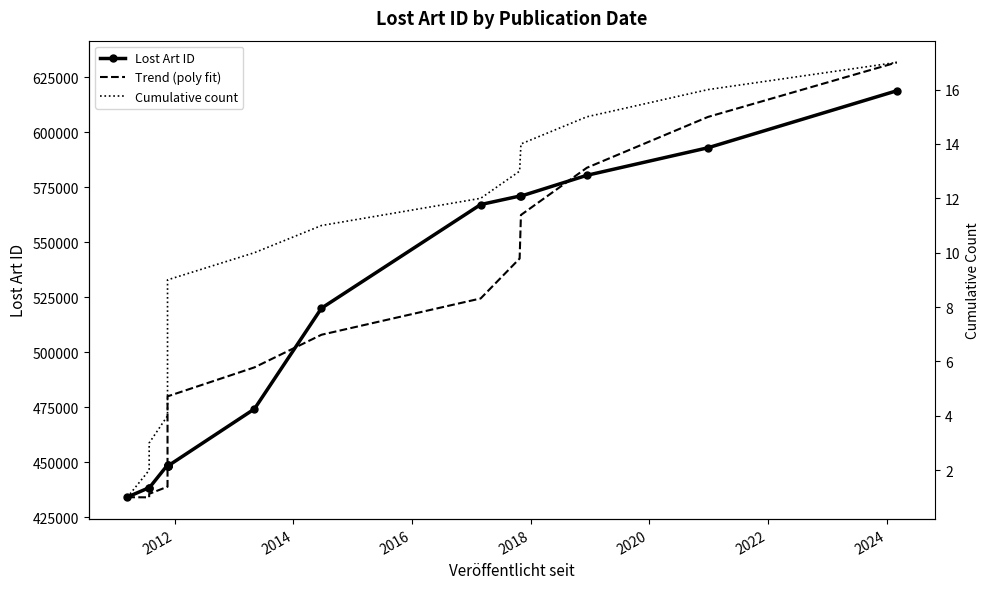

List the series in order of their peak value, lowest first.

Cumulative count, Lost Art ID, Trend (poly fit)